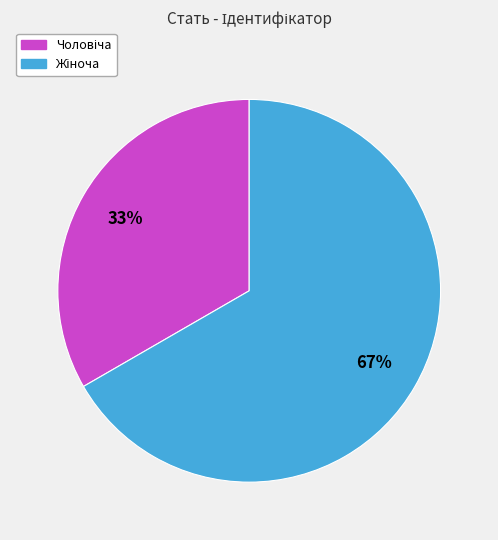

Is there a majority slice in this chart?

Yes